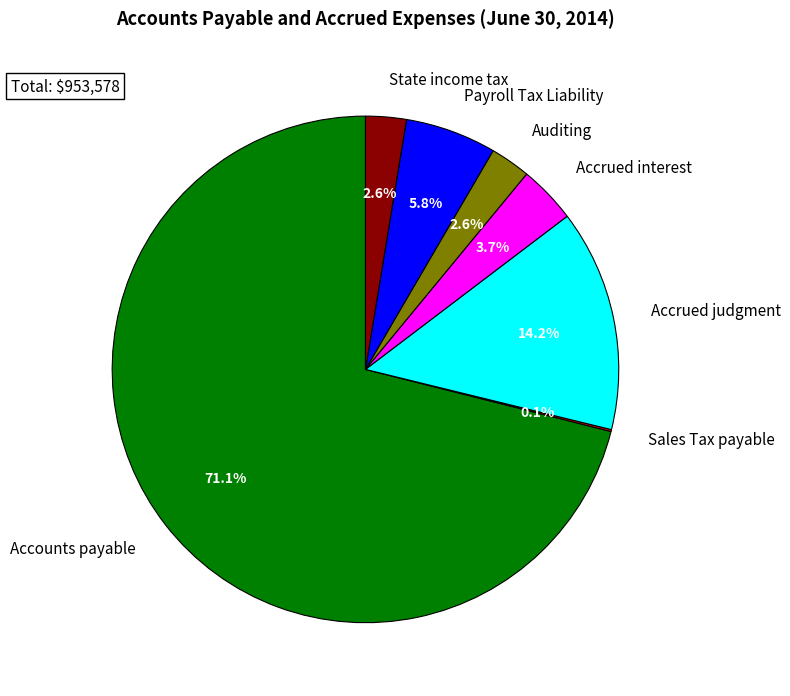

To the nearest percent, what is the average slice percentage?

14%